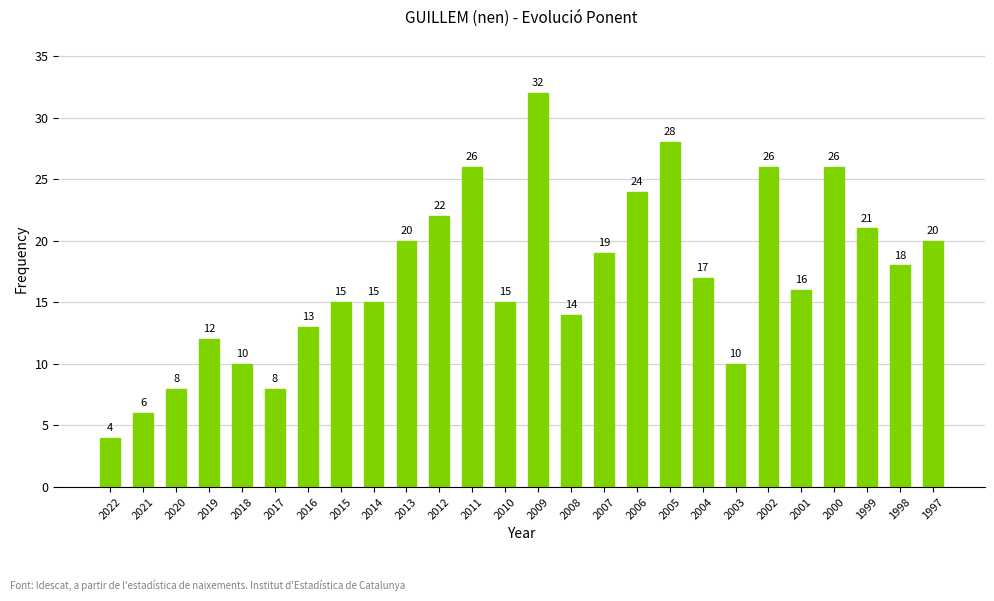

At which label is the value closest to 18?

1998